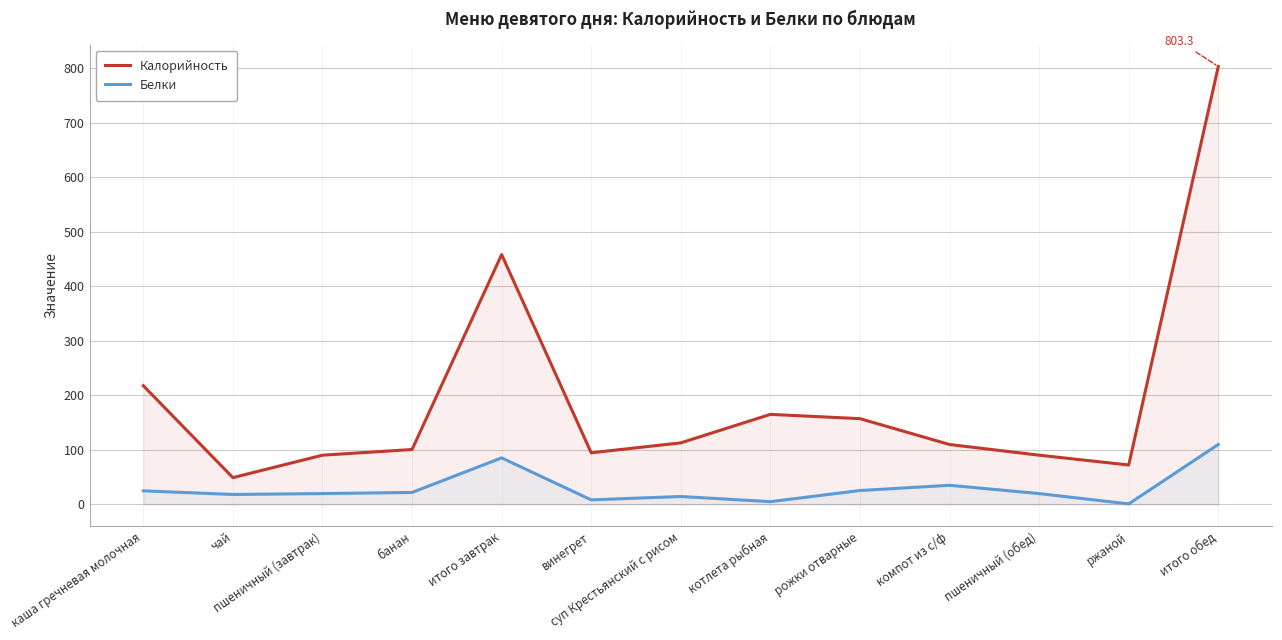

True or false: Калорийность and Белки cross at least once.

False